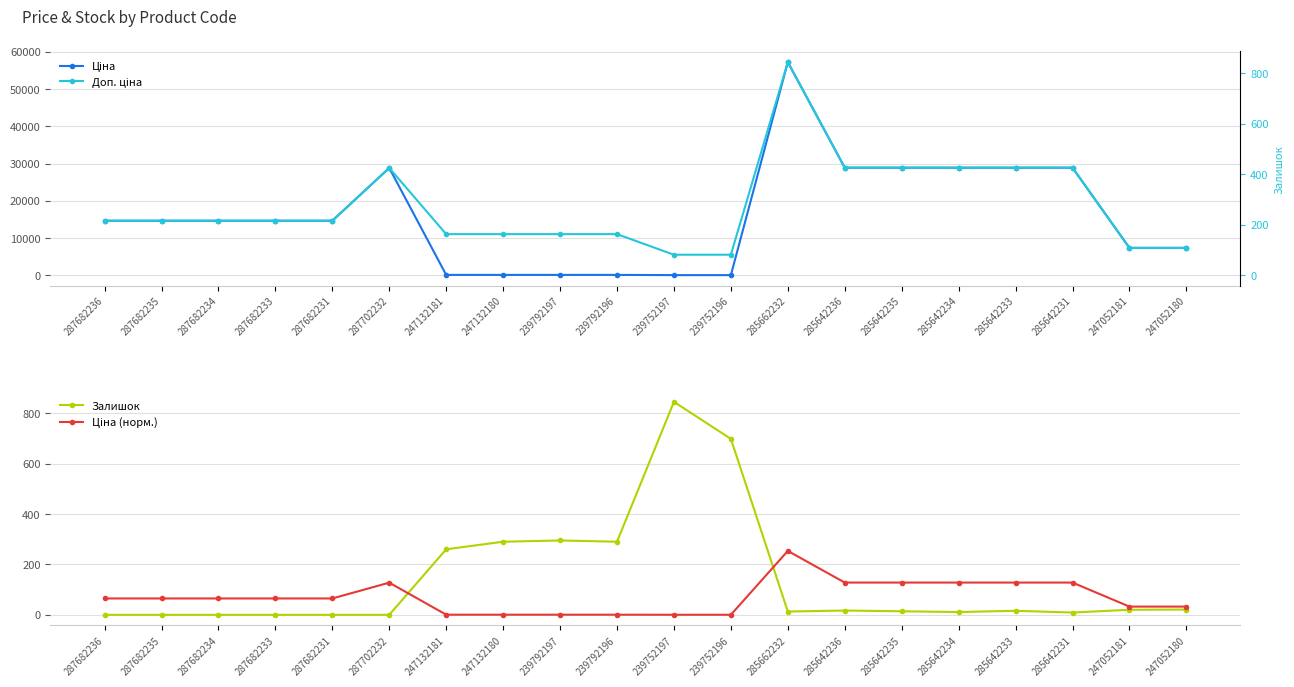

List the series in order of their peak value, highest first.

Ціна, Доп. ціна, Залишок, Ціна (норм.)